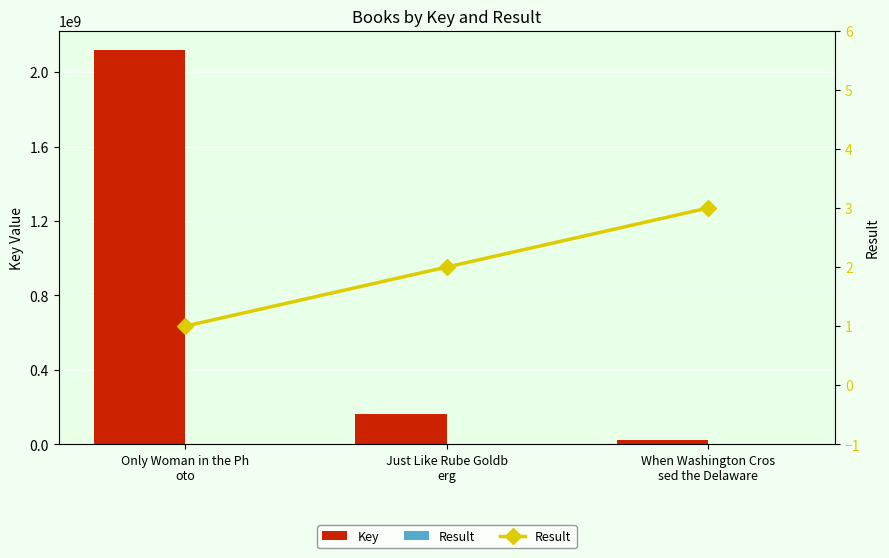

What is the difference between the highest and lowest values at When Washington Cros
sed the Delaware?

22183744